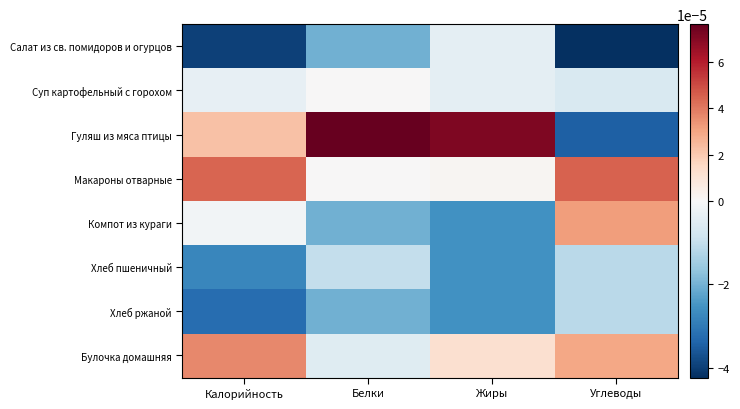

Reading left to right, what are all the values shown in this chart?

Салат из св. помидоров и огурцов: Калорийность=-0.0	Белки=-0.0	Жиры=-0.0	Углеводы=-0.0
Суп картофельный с горохом: Калорийность=-0.0	Белки=0.0	Жиры=-0.0	Углеводы=-0.0
Гуляш из мяса птицы: Калорийность=0.0	Белки=0.0	Жиры=0.0	Углеводы=-0.0
Макароны отварные: Калорийность=0.0	Белки=0.0	Жиры=0.0	Углеводы=0.0
Компот из кураги: Калорийность=-0.0	Белки=-0.0	Жиры=-0.0	Углеводы=0.0
Хлеб пшеничный: Калорийность=-0.0	Белки=-0.0	Жиры=-0.0	Углеводы=-0.0
Хлеб ржаной: Калорийность=-0.0	Белки=-0.0	Жиры=-0.0	Углеводы=-0.0
Булочка домашняя: Калорийность=0.0	Белки=-0.0	Жиры=0.0	Углеводы=0.0